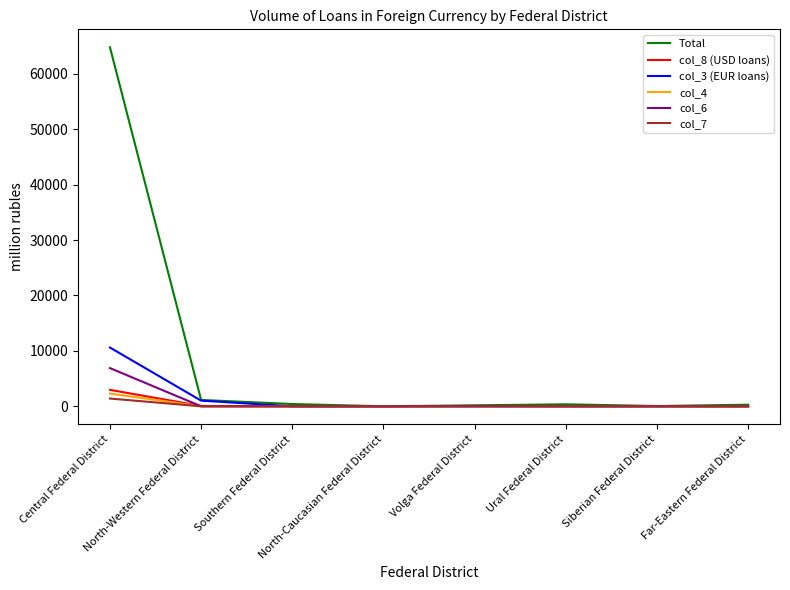

Which series has the largest total across all categories?

Total